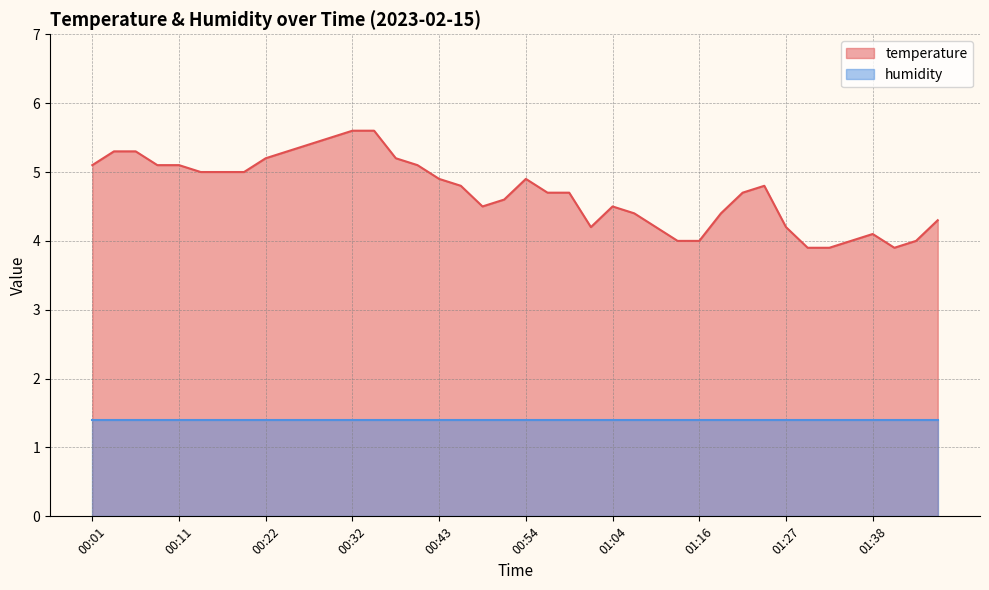

At which category does the chart reach its minimum across all series?

01:30